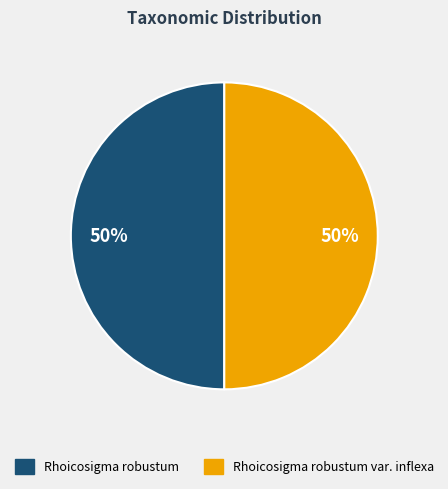

Approximately how many times larger is the value at Rhoicosigma robustum compared to Rhoicosigma robustum var. inflexa?

1.0